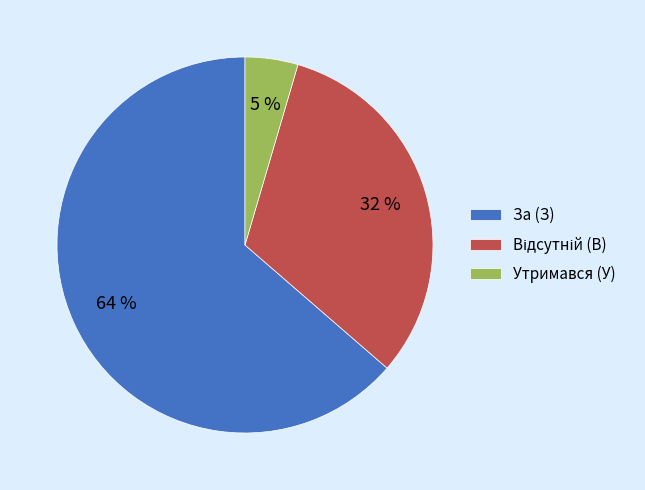

To the nearest percent, what portion does Утримався (У) represent?

5%